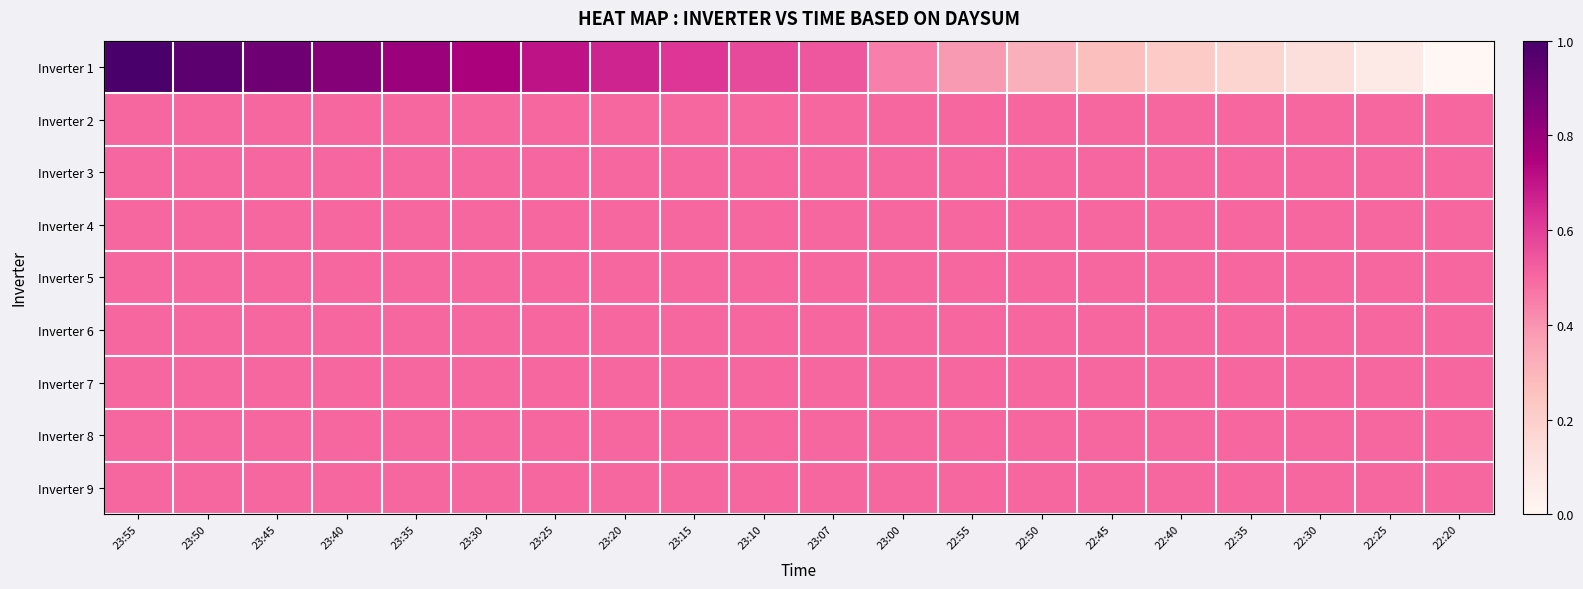

Reading left to right, transcribe all the data shown in this chart.

Inverter 1: 23:55=1.0	23:50=1.0	23:45=0.9	23:40=0.8	23:35=0.8	23:30=0.8	23:25=0.7	23:20=0.7	23:15=0.6	23:10=0.6	23:07=0.5	23:00=0.4	22:55=0.4	22:50=0.3	22:45=0.3	22:40=0.2	22:35=0.2	22:30=0.1	22:25=0.1	22:20=0.0
Inverter 2: 23:55=0.5	23:50=0.5	23:45=0.5	23:40=0.5	23:35=0.5	23:30=0.5	23:25=0.5	23:20=0.5	23:15=0.5	23:10=0.5	23:07=0.5	23:00=0.5	22:55=0.5	22:50=0.5	22:45=0.5	22:40=0.5	22:35=0.5	22:30=0.5	22:25=0.5	22:20=0.5
Inverter 3: 23:55=0.5	23:50=0.5	23:45=0.5	23:40=0.5	23:35=0.5	23:30=0.5	23:25=0.5	23:20=0.5	23:15=0.5	23:10=0.5	23:07=0.5	23:00=0.5	22:55=0.5	22:50=0.5	22:45=0.5	22:40=0.5	22:35=0.5	22:30=0.5	22:25=0.5	22:20=0.5
Inverter 4: 23:55=0.5	23:50=0.5	23:45=0.5	23:40=0.5	23:35=0.5	23:30=0.5	23:25=0.5	23:20=0.5	23:15=0.5	23:10=0.5	23:07=0.5	23:00=0.5	22:55=0.5	22:50=0.5	22:45=0.5	22:40=0.5	22:35=0.5	22:30=0.5	22:25=0.5	22:20=0.5
Inverter 5: 23:55=0.5	23:50=0.5	23:45=0.5	23:40=0.5	23:35=0.5	23:30=0.5	23:25=0.5	23:20=0.5	23:15=0.5	23:10=0.5	23:07=0.5	23:00=0.5	22:55=0.5	22:50=0.5	22:45=0.5	22:40=0.5	22:35=0.5	22:30=0.5	22:25=0.5	22:20=0.5
Inverter 6: 23:55=0.5	23:50=0.5	23:45=0.5	23:40=0.5	23:35=0.5	23:30=0.5	23:25=0.5	23:20=0.5	23:15=0.5	23:10=0.5	23:07=0.5	23:00=0.5	22:55=0.5	22:50=0.5	22:45=0.5	22:40=0.5	22:35=0.5	22:30=0.5	22:25=0.5	22:20=0.5
Inverter 7: 23:55=0.5	23:50=0.5	23:45=0.5	23:40=0.5	23:35=0.5	23:30=0.5	23:25=0.5	23:20=0.5	23:15=0.5	23:10=0.5	23:07=0.5	23:00=0.5	22:55=0.5	22:50=0.5	22:45=0.5	22:40=0.5	22:35=0.5	22:30=0.5	22:25=0.5	22:20=0.5
Inverter 8: 23:55=0.5	23:50=0.5	23:45=0.5	23:40=0.5	23:35=0.5	23:30=0.5	23:25=0.5	23:20=0.5	23:15=0.5	23:10=0.5	23:07=0.5	23:00=0.5	22:55=0.5	22:50=0.5	22:45=0.5	22:40=0.5	22:35=0.5	22:30=0.5	22:25=0.5	22:20=0.5
Inverter 9: 23:55=0.5	23:50=0.5	23:45=0.5	23:40=0.5	23:35=0.5	23:30=0.5	23:25=0.5	23:20=0.5	23:15=0.5	23:10=0.5	23:07=0.5	23:00=0.5	22:55=0.5	22:50=0.5	22:45=0.5	22:40=0.5	22:35=0.5	22:30=0.5	22:25=0.5	22:20=0.5